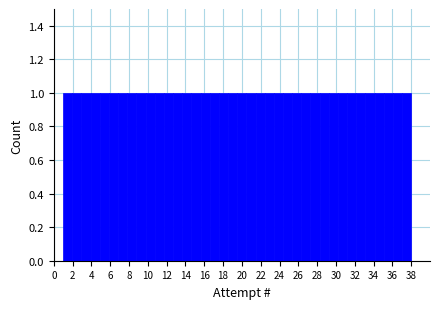

Reading left to right, list every bar in this chart as the range it spans on the x-axis followed by its height. Neither the bar edges nor the heights are printed on the chart, so give them approximately, as read against the axes.

1.0 to 2.0: 1
2.0 to 3.0: 1
3.0 to 4.0: 1
4.0 to 4.8: 1
4.8 to 5.8: 1
5.8 to 6.8: 1
6.8 to 7.8: 1
7.8 to 8.8: 1
8.8 to 9.8: 1
9.8 to 10.8: 1
10.8 to 11.8: 1
11.8 to 12.6: 1
12.6 to 13.6: 1
13.6 to 14.6: 1
14.6 to 15.6: 1
15.6 to 16.6: 1
16.6 to 17.6: 1
17.6 to 18.6: 1
18.6 to 19.6: 1
19.6 to 20.4: 1
20.4 to 21.4: 1
21.4 to 22.4: 1
22.4 to 23.4: 1
23.4 to 24.4: 1
24.4 to 25.4: 1
25.4 to 26.4: 1
26.4 to 27.2: 1
27.2 to 28.2: 1
28.2 to 29.2: 1
29.2 to 30.2: 1
30.2 to 31.2: 1
31.2 to 32.2: 1
32.2 to 33.2: 1
33.2 to 34.2: 1
34.2 to 35.0: 1
35.0 to 36.0: 1
36.0 to 37.0: 1
37.0 to 38.0: 1